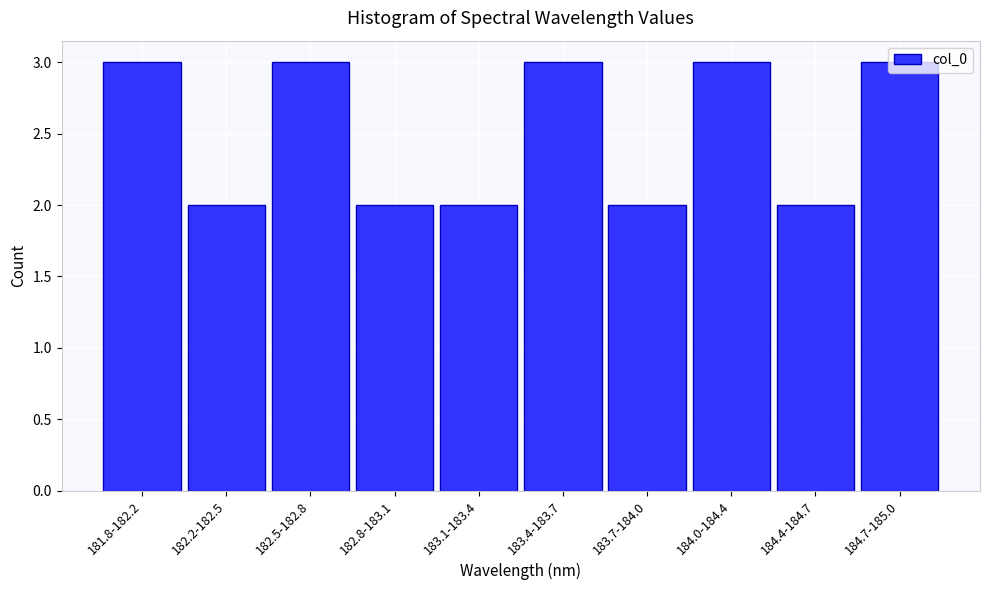

What is the maximum value shown in the chart?

3